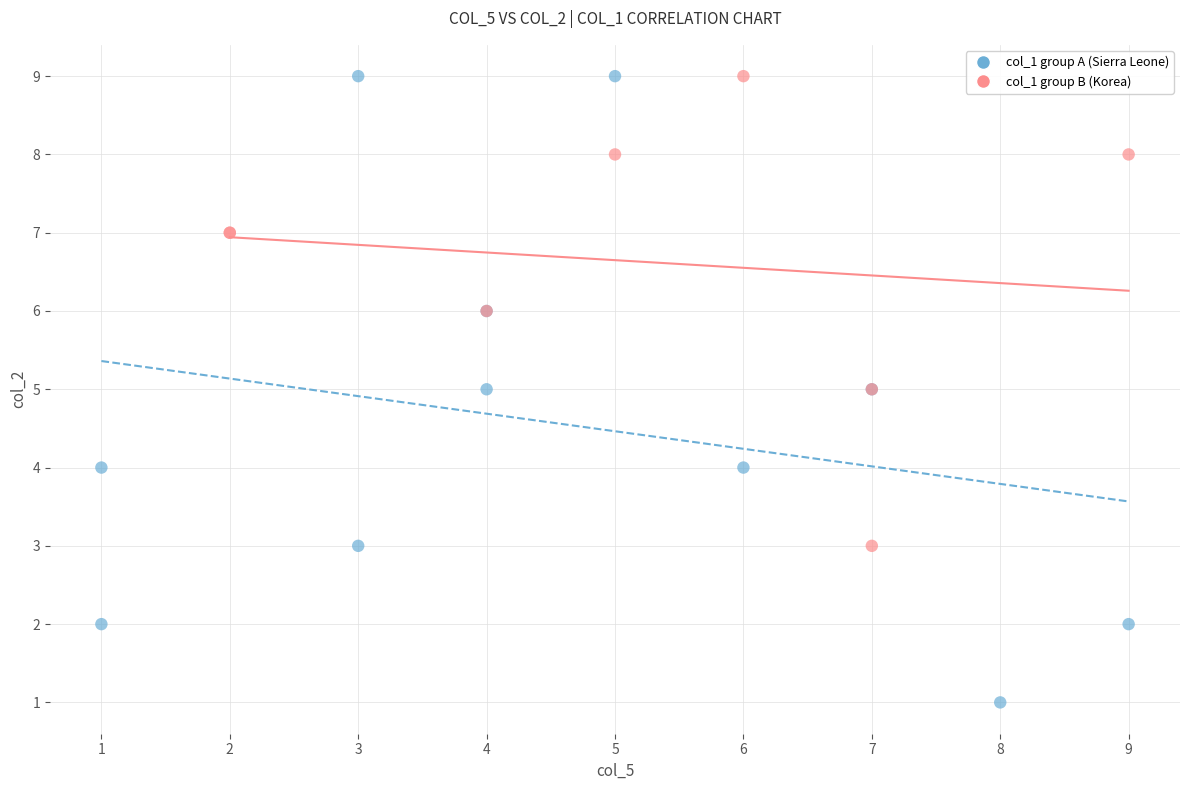

Which series has the largest Y range (max minus min)?

col_1 group A (Sierra Leone)